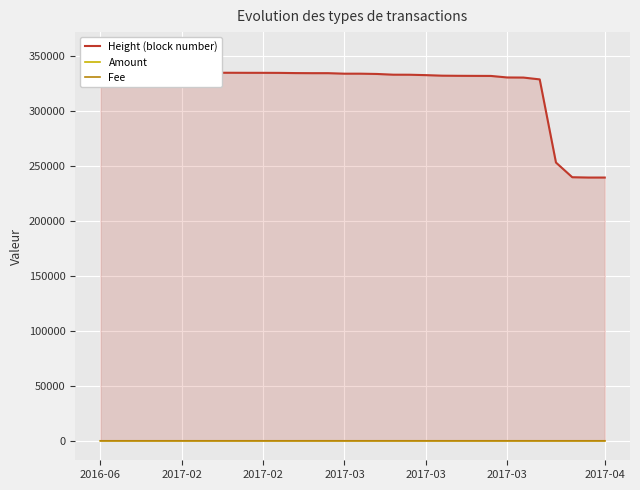

How many data points in Height (block number) are less than 333809?

16